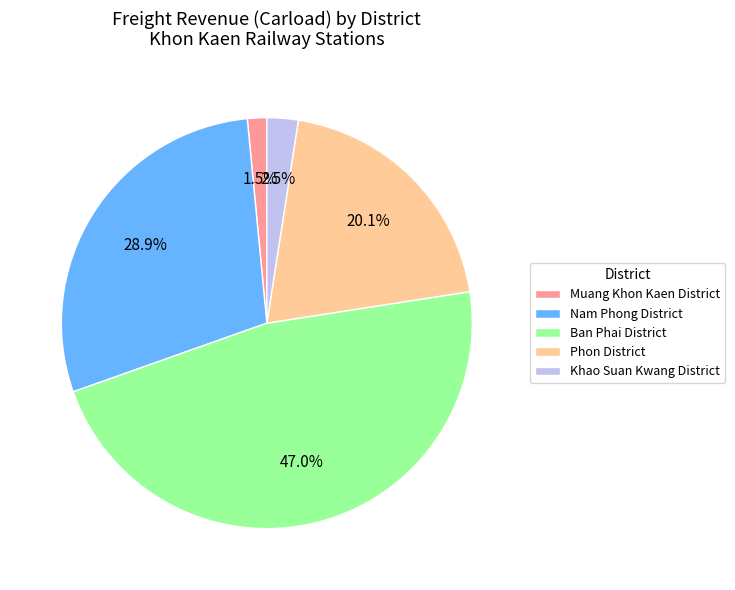

Which slice is the smallest?

Muang Khon Kaen District